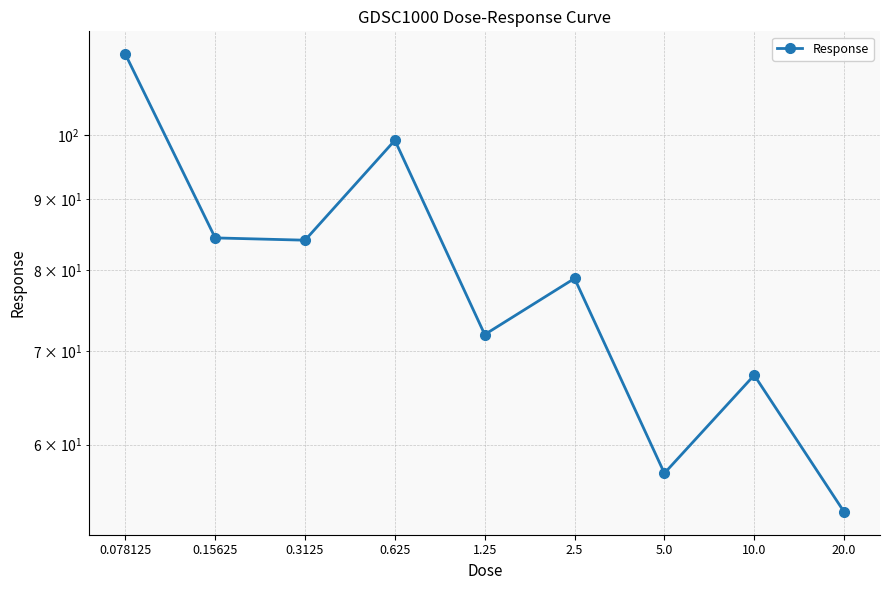

Rank the categories by value from lowest to highest.

20.0, 5.0, 10.0, 1.25, 2.5, 0.3125, 0.15625, 0.625, 0.078125